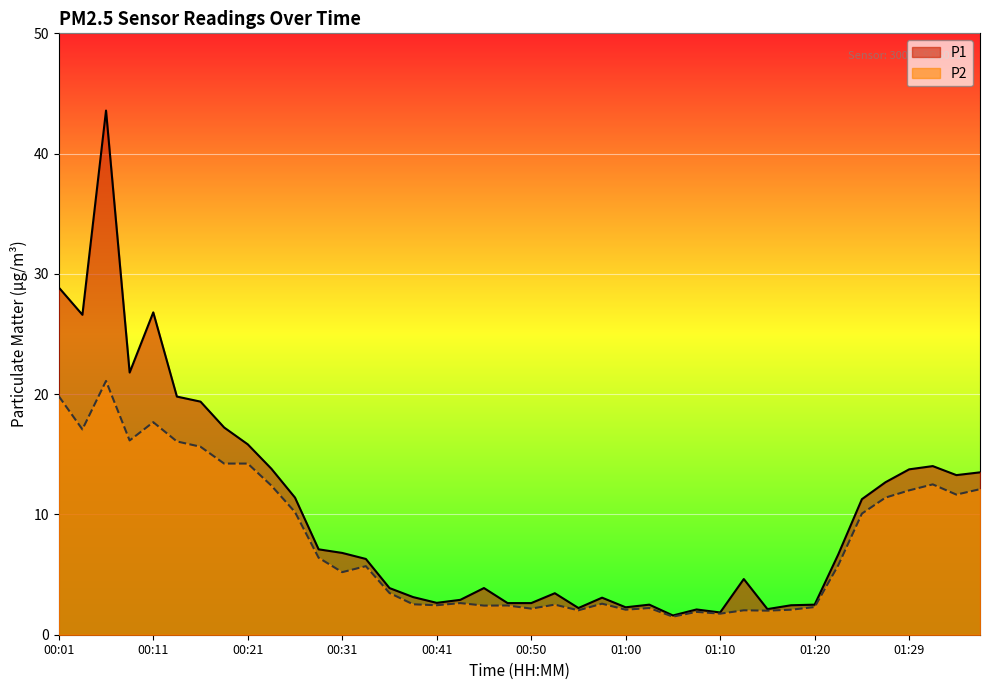

True or false: P2 has a value of 2.4 at 00:45.

True